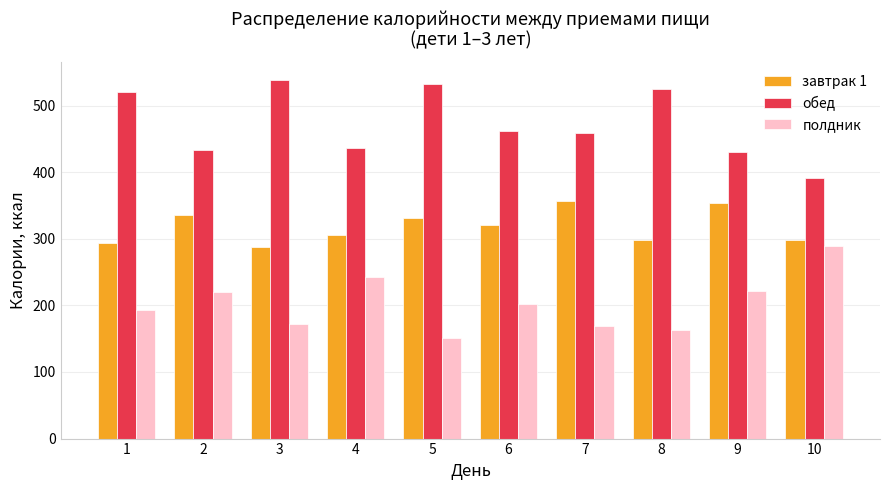

Rank the series by their maximum value, from lowest to highest.

полдник, завтрак 1, обед